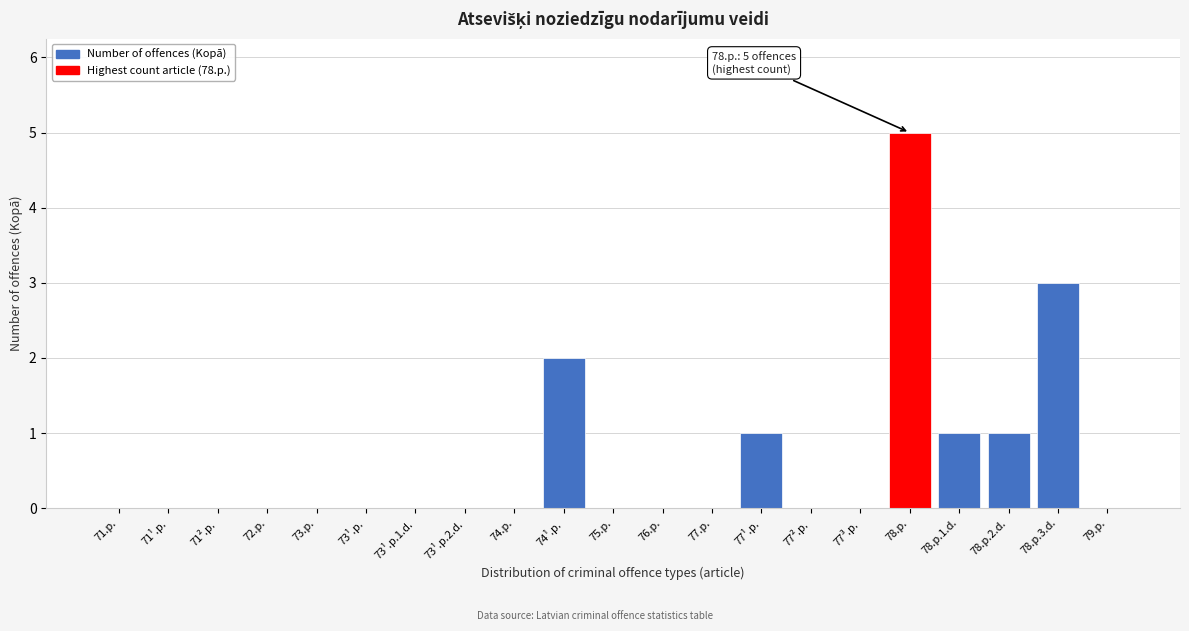

Reading left to right, extract all data points from this chart.

71.p.=0	71¹.p.=0	71².p.=0	72.p.=0	73.p.=0	73¹.p.=0	73¹.p.1.d.=0	73¹.p.2.d.=0	74.p.=0	74¹.p.=2	75.p.=0	76.p.=0	77.p.=0	77¹.p.=1	77².p.=0	77³.p.=0	78.p.=5	78.p.1.d.=1	78.p.2.d.=1	78.p.3.d.=3	79.p.=0